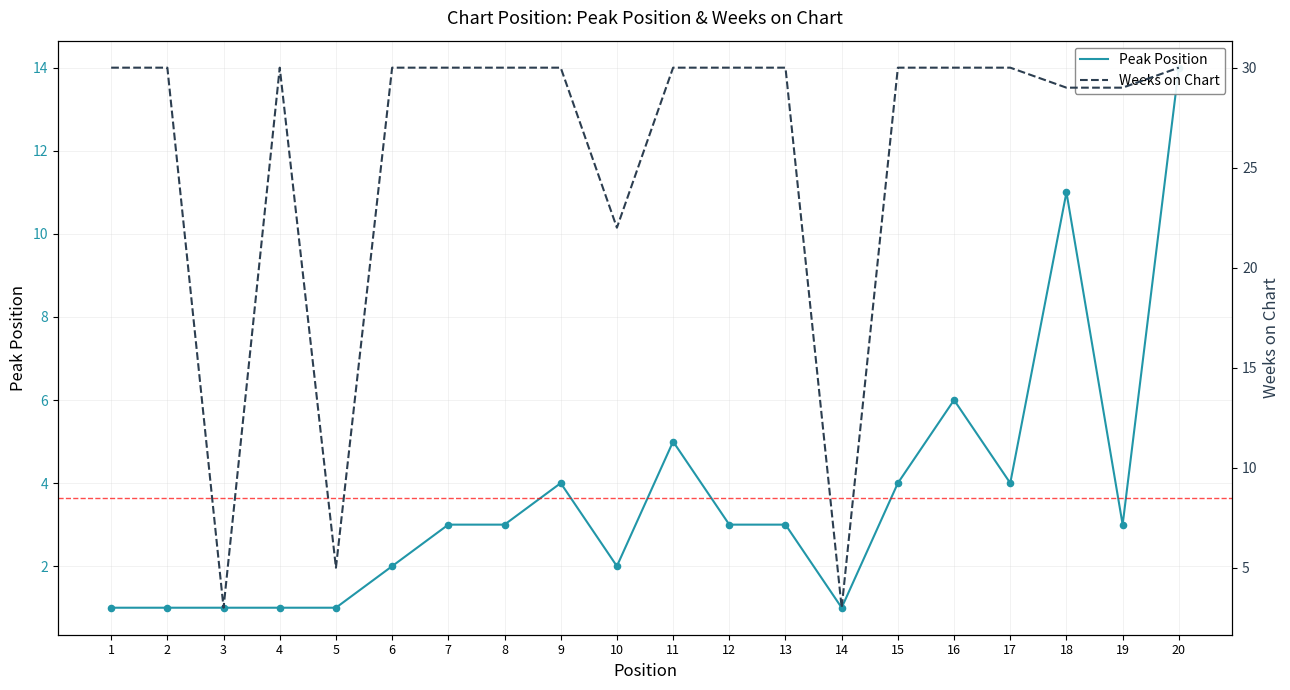

What are all the series names shown in the legend?

Peak Position, Weeks on Chart